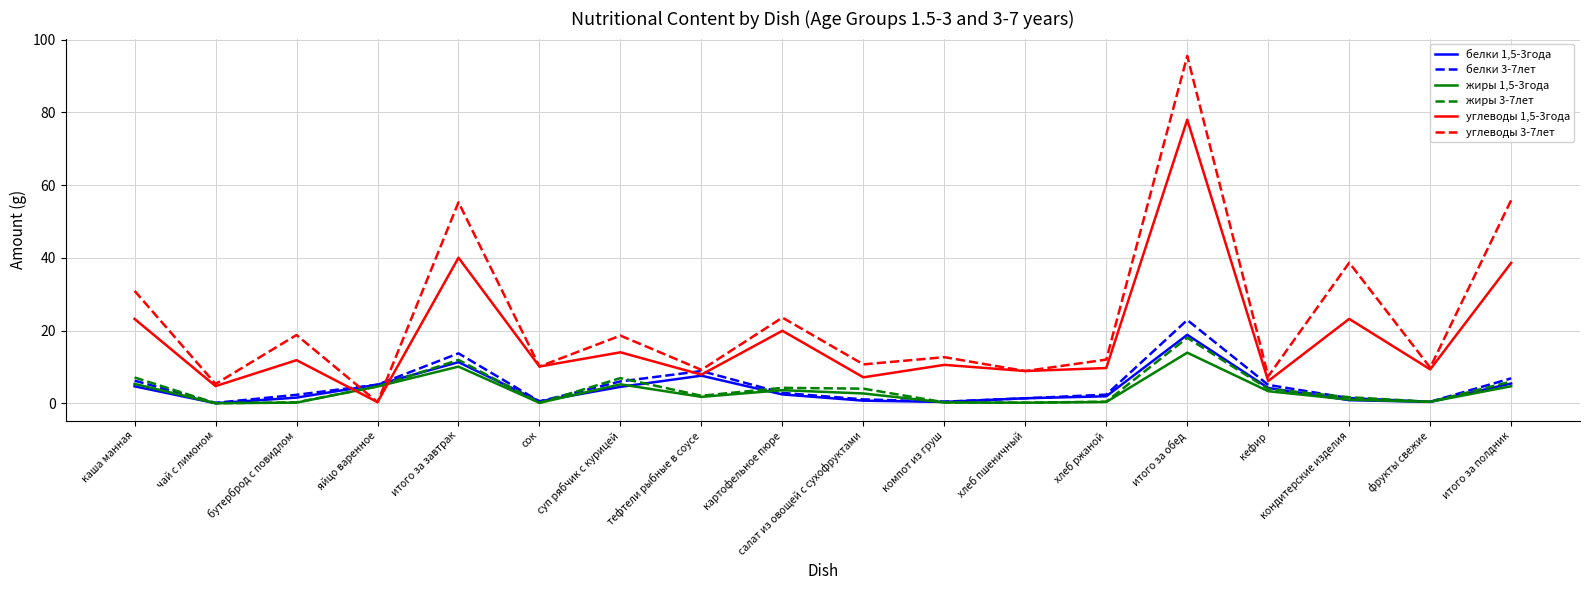

Is it true that жиры 1,5-3года equals 6.3 at итого за завтрак?

False